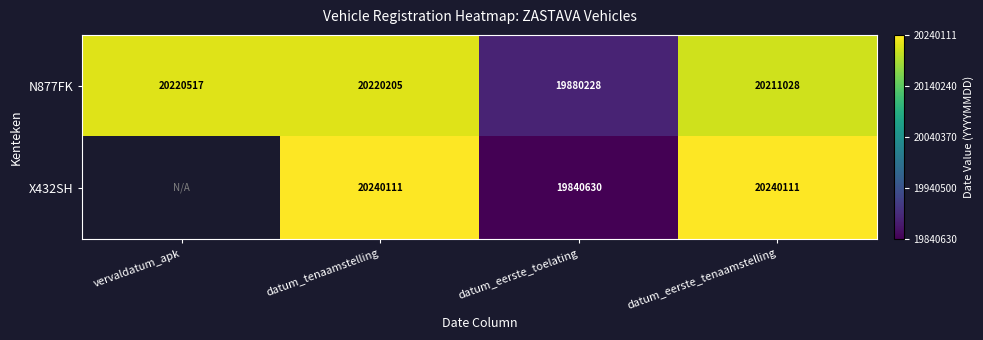

How many distinct data groups are displayed?

2